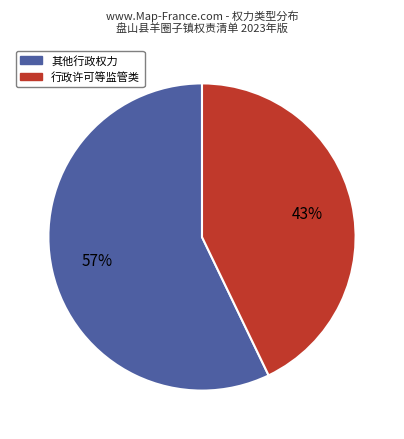

Is there any slice that represents more than half of the pie?

Yes